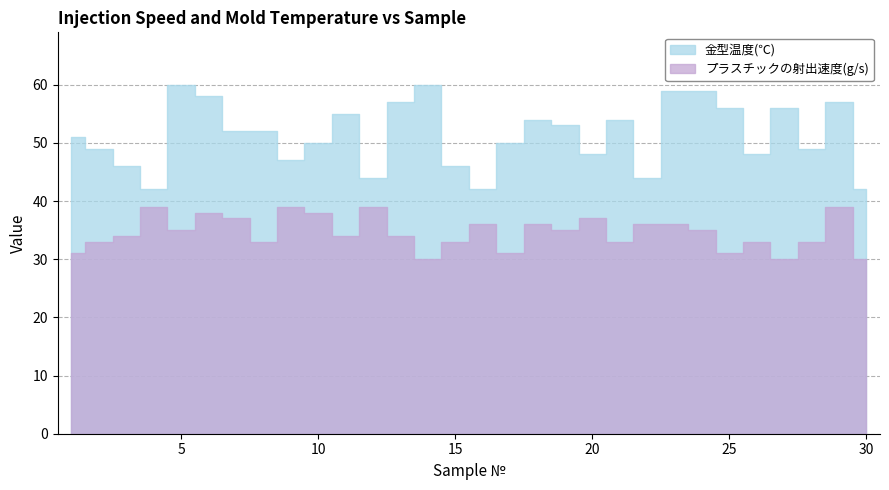

What is the smallest value displayed?

30